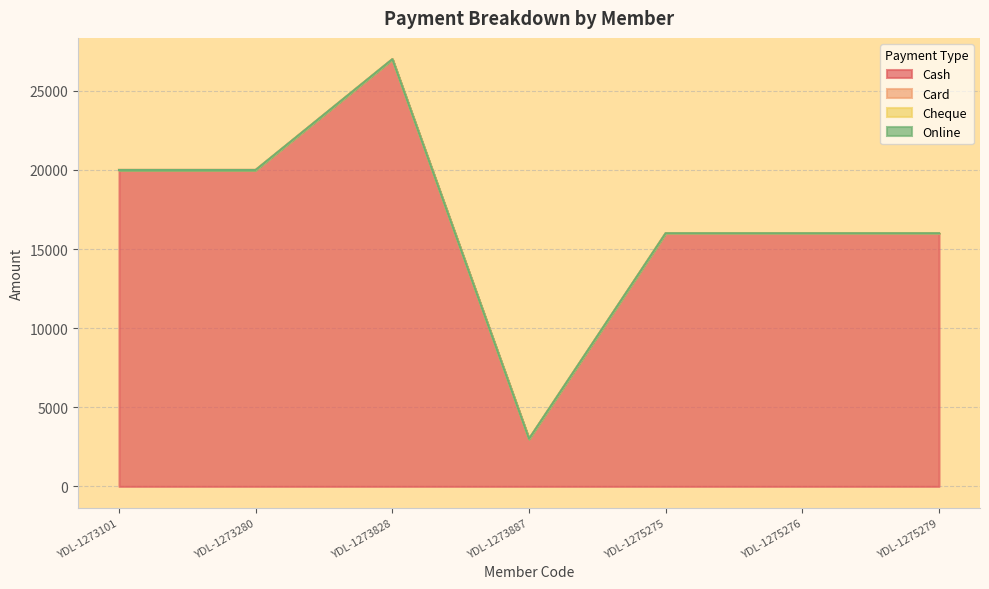

At how many categories does at least one series exceed 23283?

1